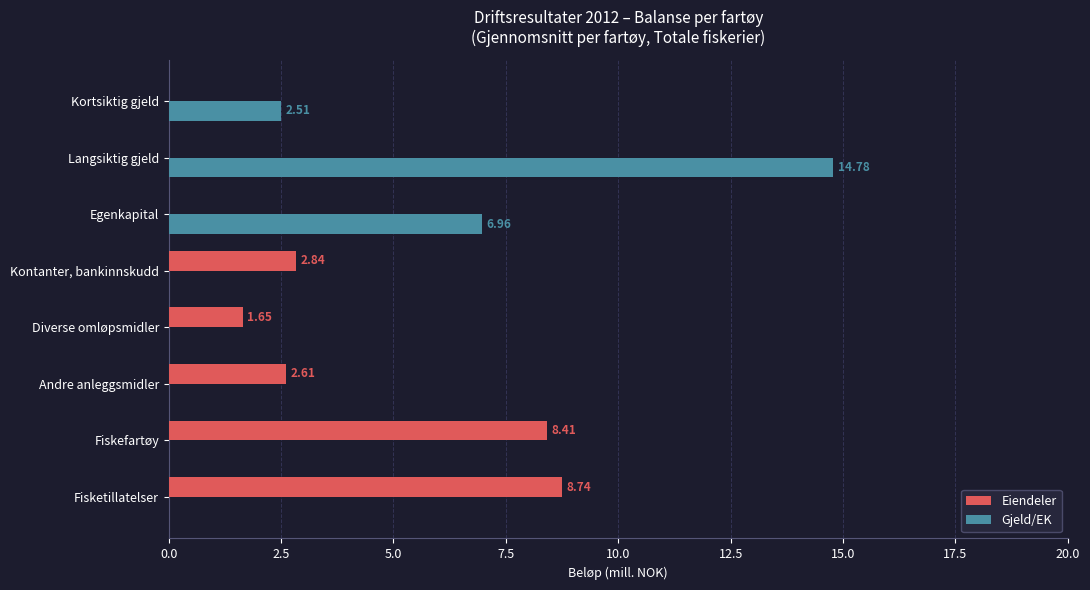

Is the value of Eiendeler at Andre anleggsmidler greater than the value of Gjeld/EK at Kortsiktig gjeld?

Yes